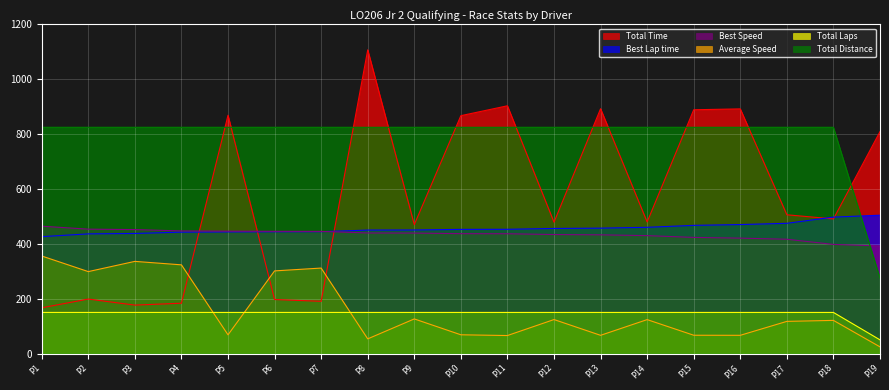

The value of Total Distance at P10 is 209.6. True or false?

False